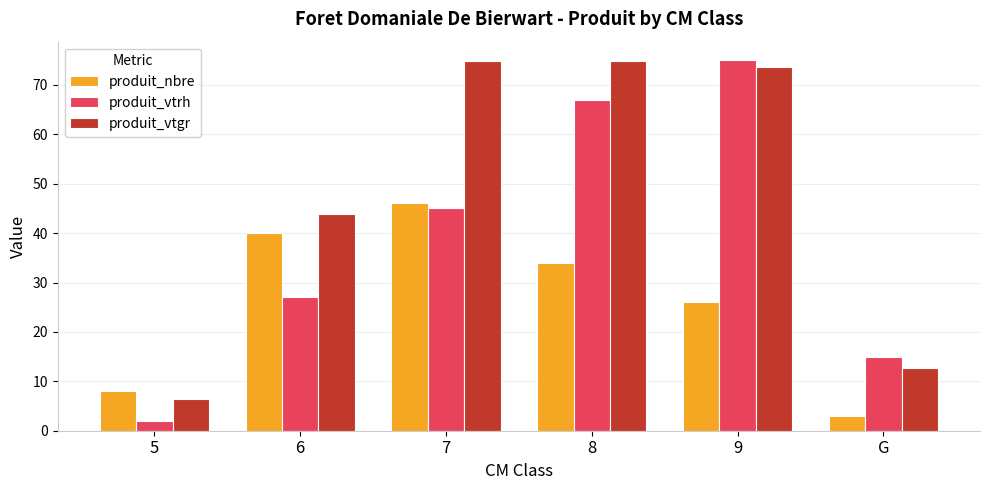

Count the number of data series in this chart.

3